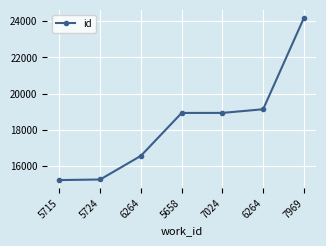

How many data points are less than 18937?

3